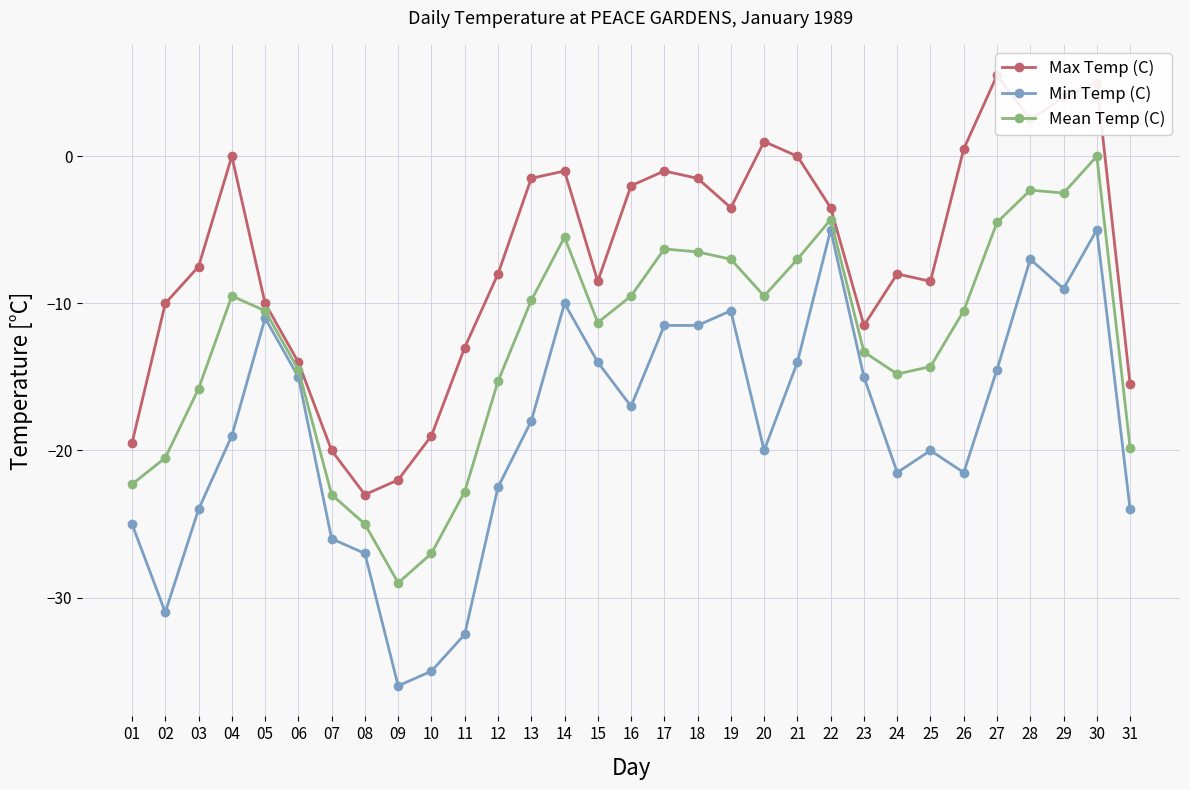

At how many categories does at least one series exceed -7?

15